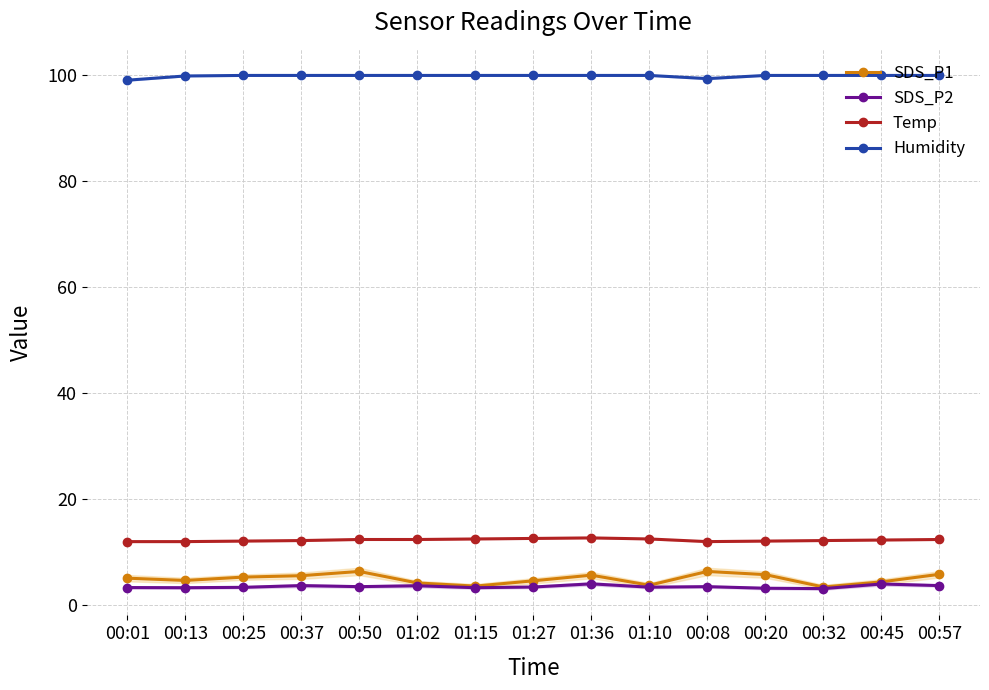

True or false: SDS_P1 has a value of 2.0 at 00:13.

False